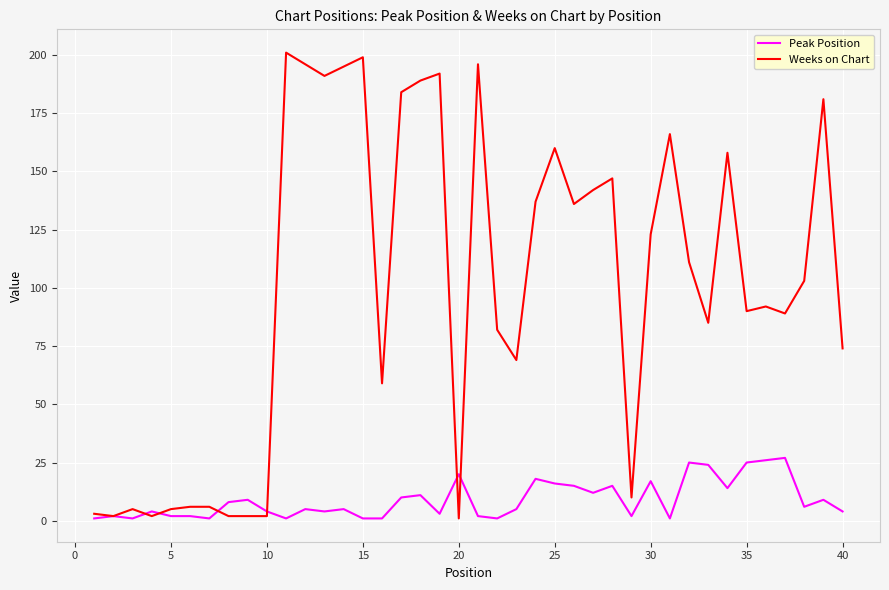

What is the maximum value shown in the chart?

201